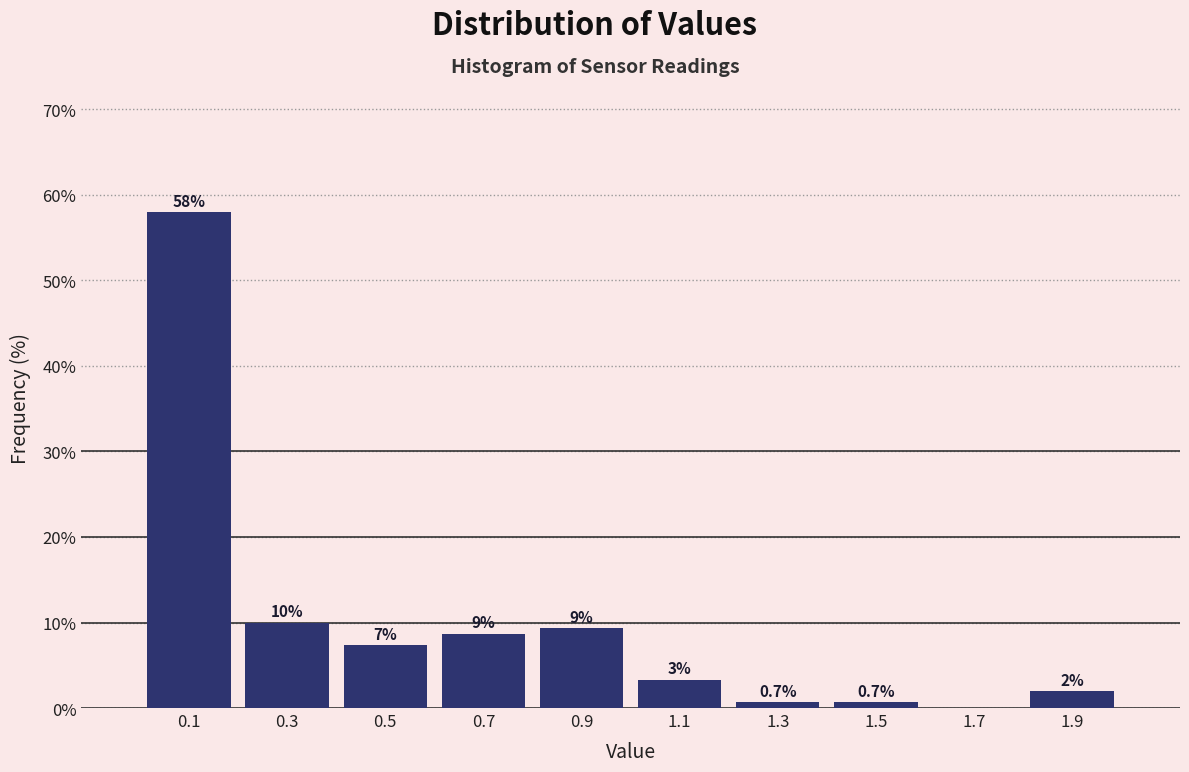

Which range on the x-axis has the tallest bar?

0.0 to 0.2